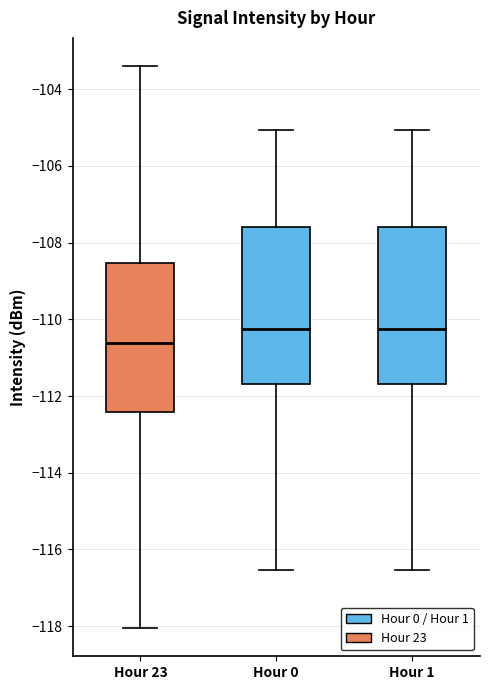

Which box's median line is the lowest?

Hour 23